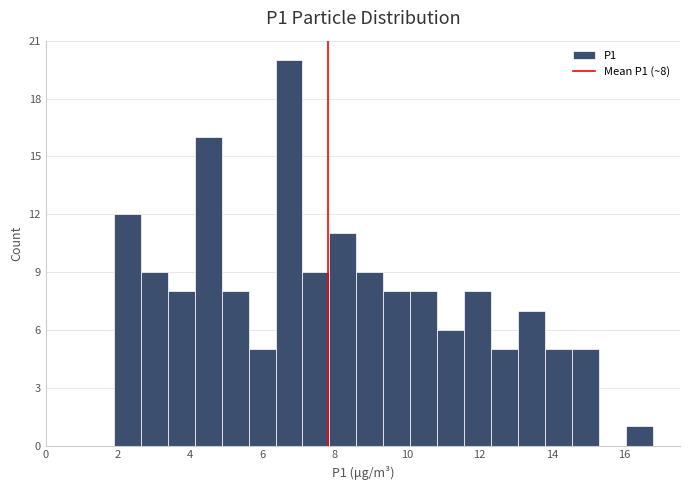

Read against the x-axis, roughly where is the centre of the tallest bar?

6.8